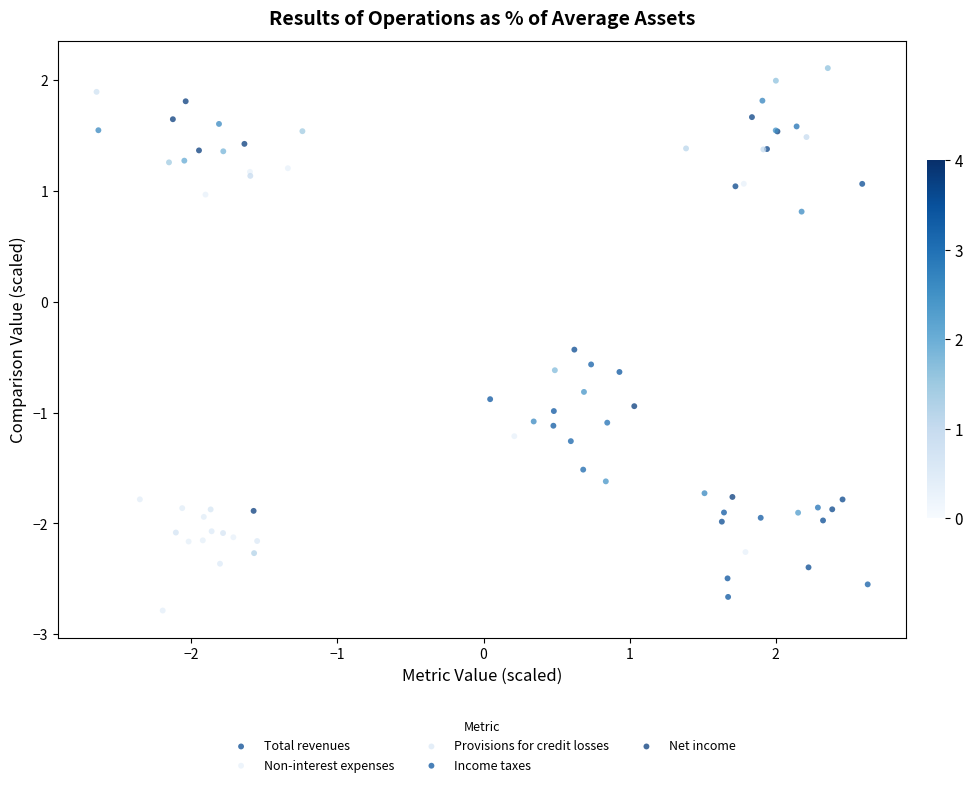

What are all the series names shown in the legend?

Total revenues, Non-interest expenses, Provisions for credit losses, Income taxes, Net income